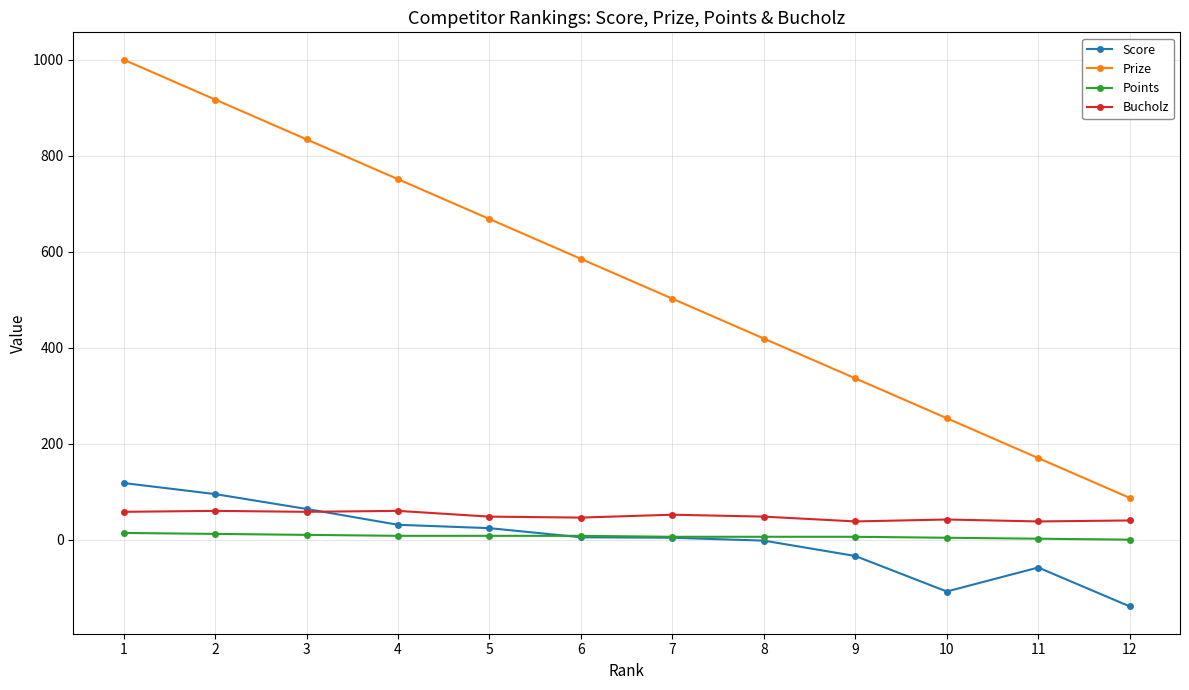

True or false: Prize and Bucholz cross at least once.

False